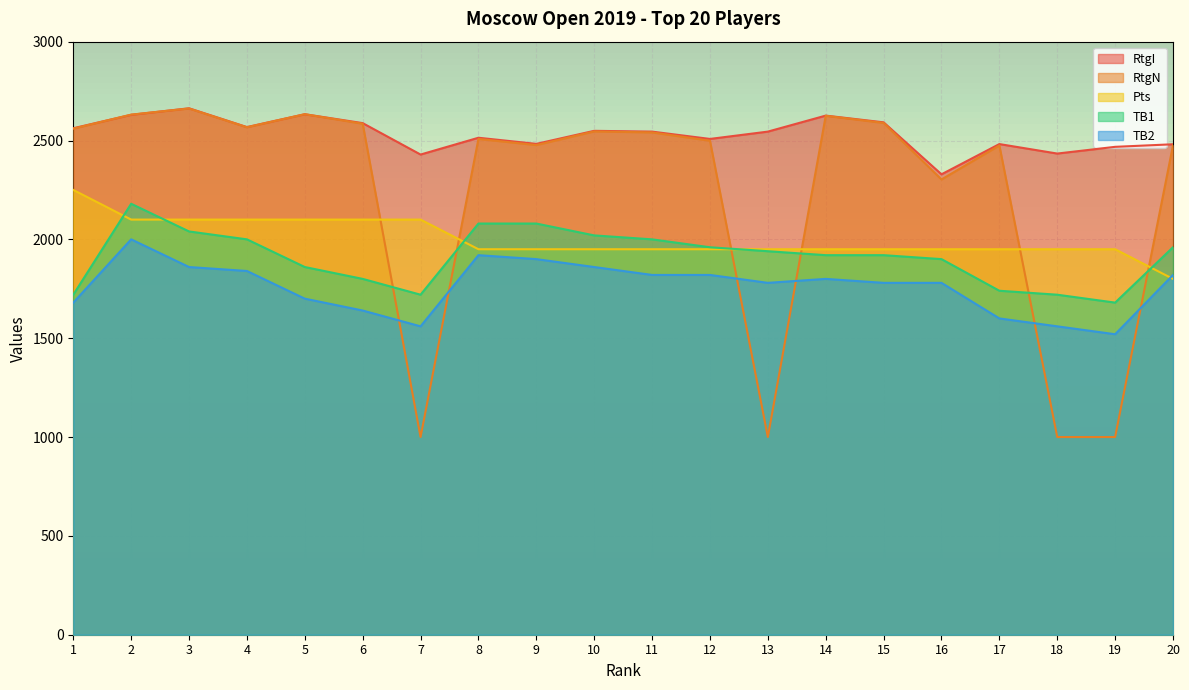

True or false: RtgN has a value of 1000 at 13.

True